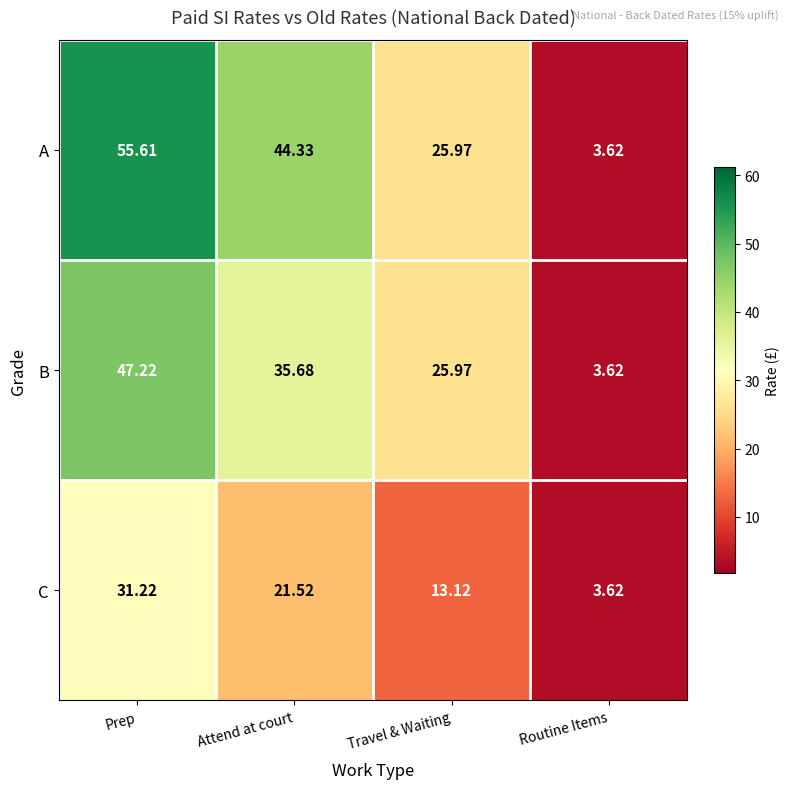

What is the maximum value shown in the chart?

55.6